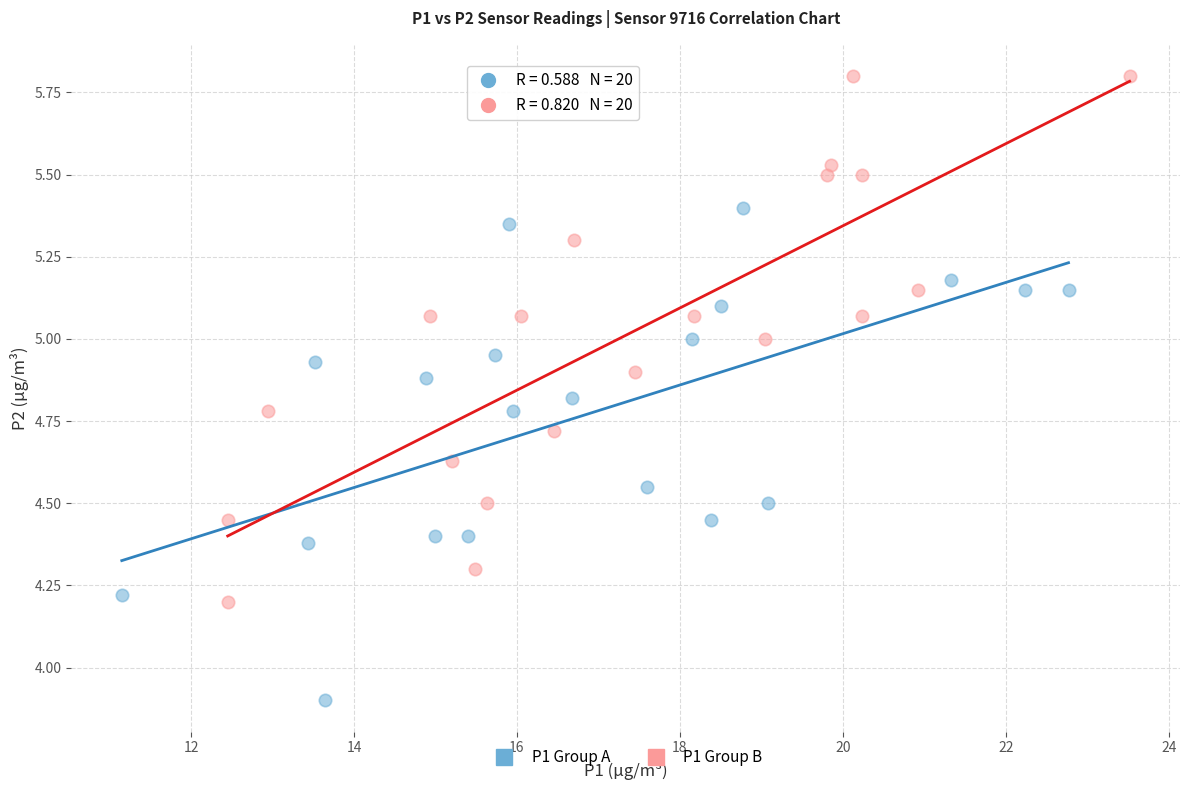

Which series reaches the minimum Y coordinate?

P1 Group A